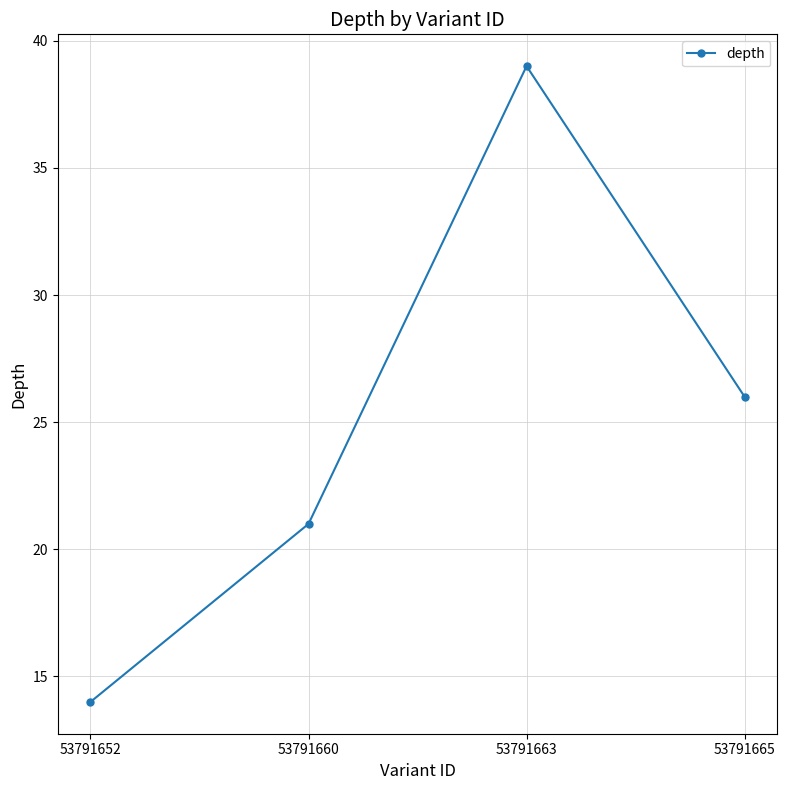

Reading left to right, extract all data points from this chart.

14	21	39	26